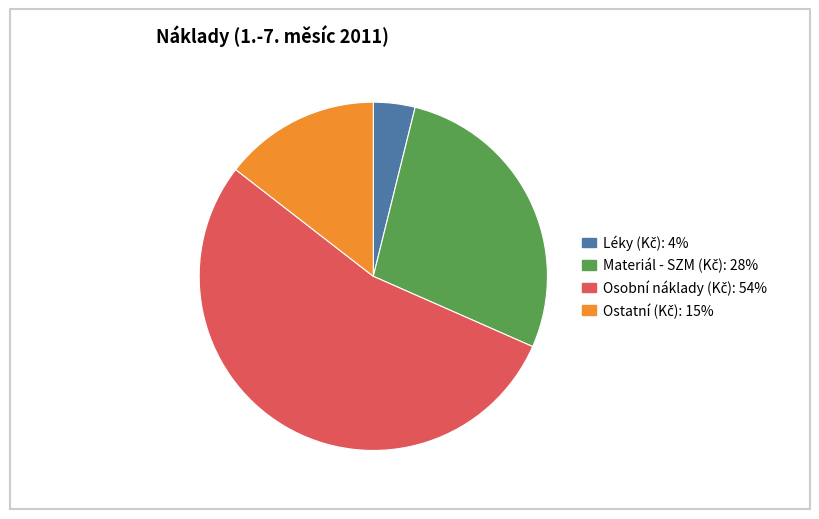

Does any single category account for the majority?

Yes